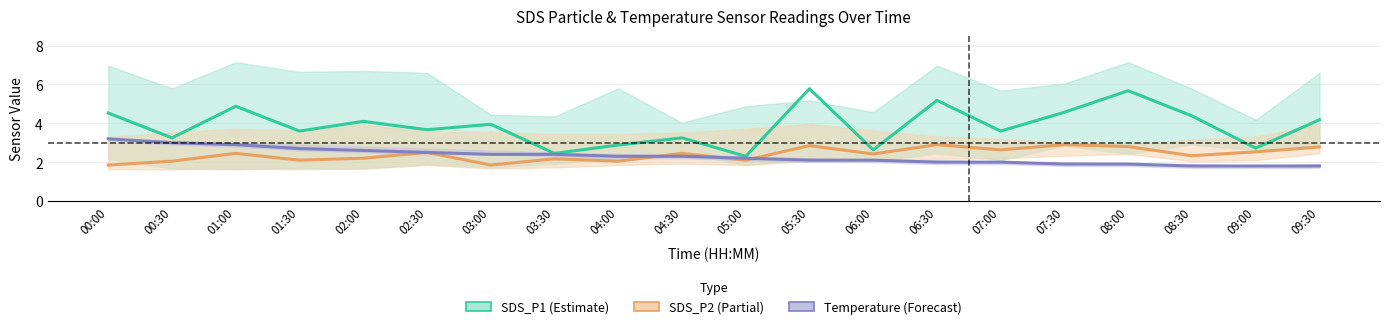

What is the sum of all SDS_P1 (Estimate) values?

77.6